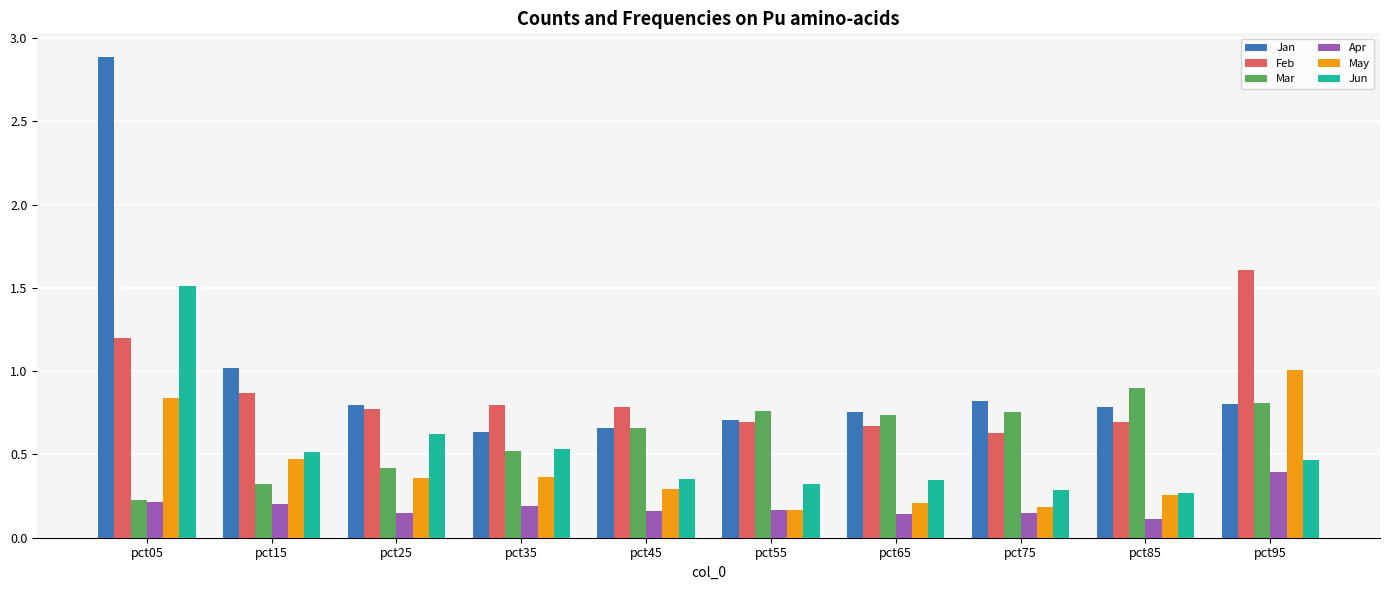

Where is Mar nearest to the value 0?

pct05